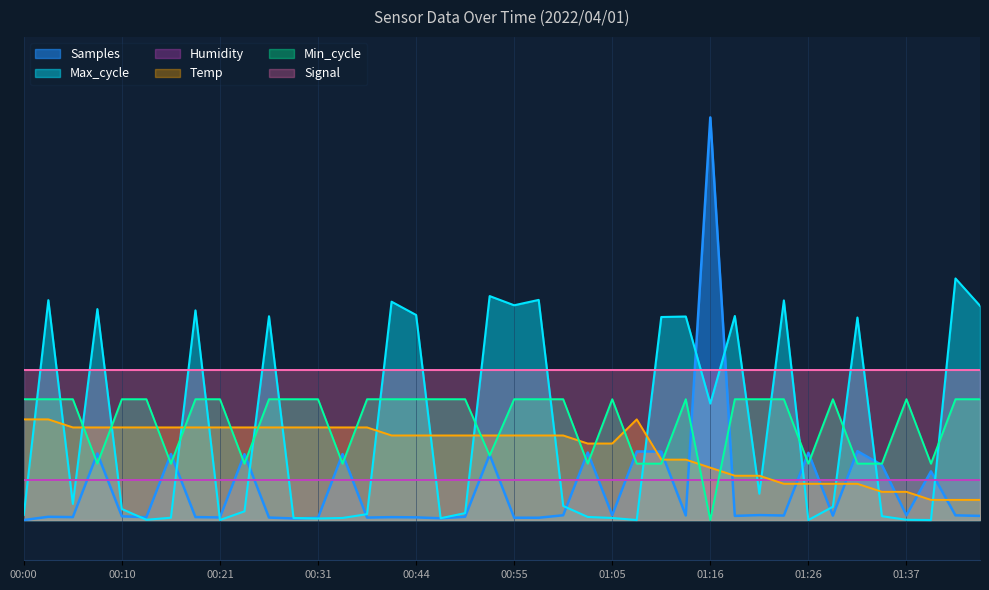

What are all the series names shown in the legend?

Samples, Max_cycle, Humidity, Temp, Min_cycle, Signal